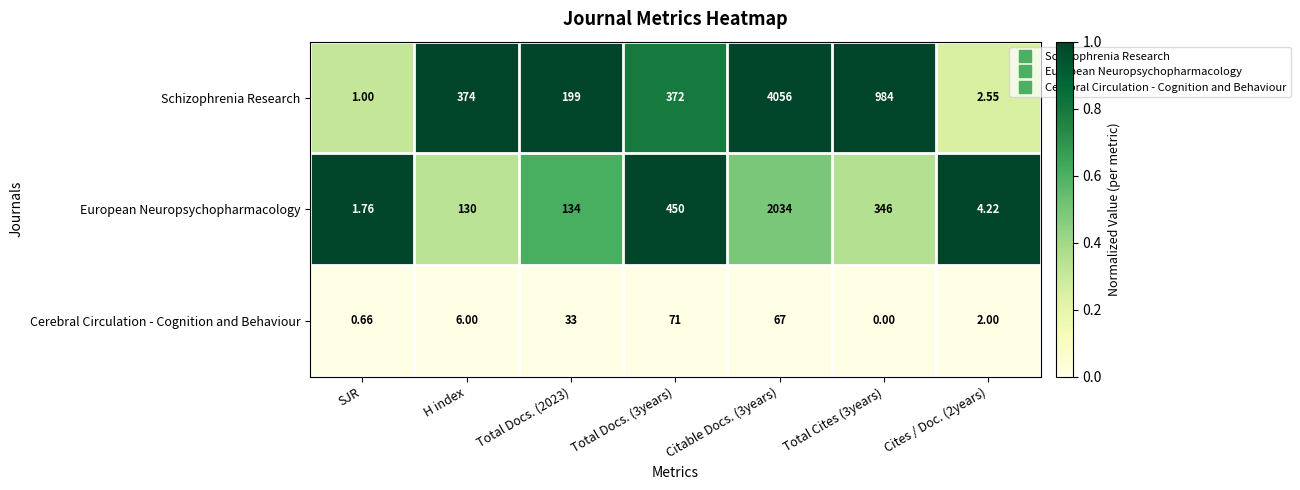

Which series has the largest range (max minus min)?

Schizophrenia Research